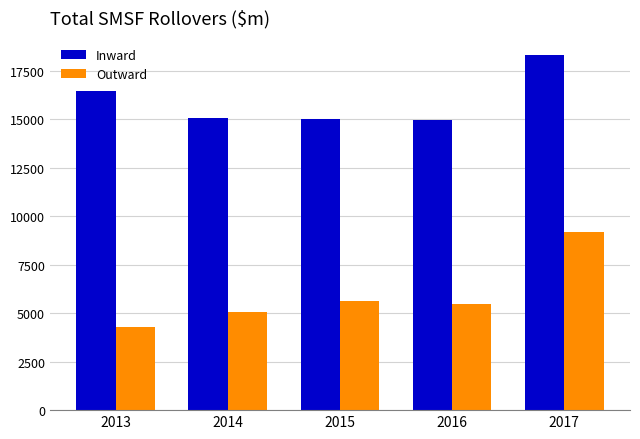

The Outward series shows 2421 at 2014. True or false?

False